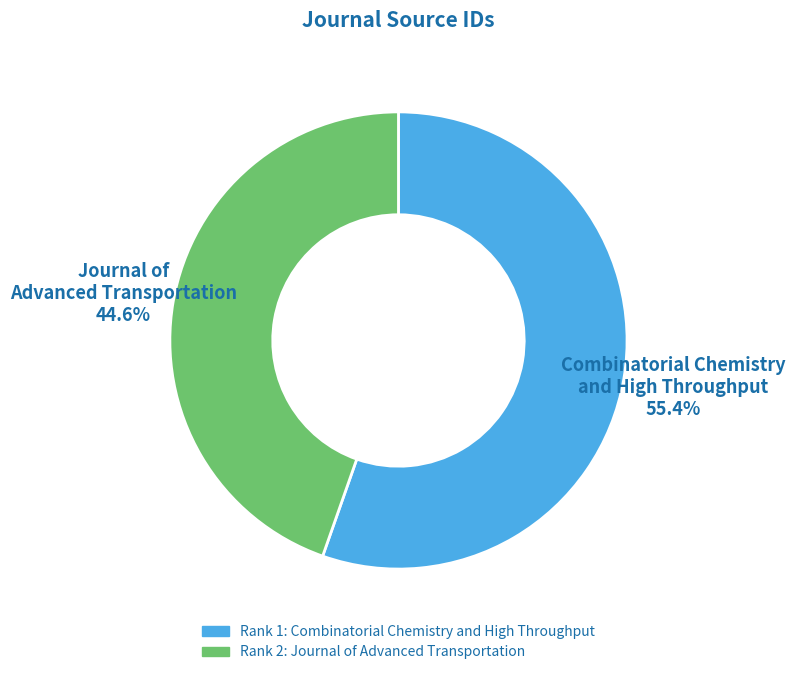

How many slices are in this pie chart?

2